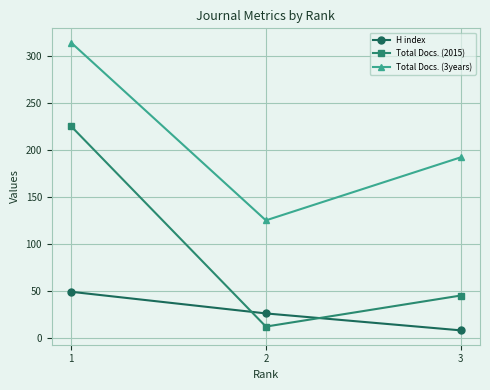

Which series has the widest spread of values?

Total Docs. (2015)